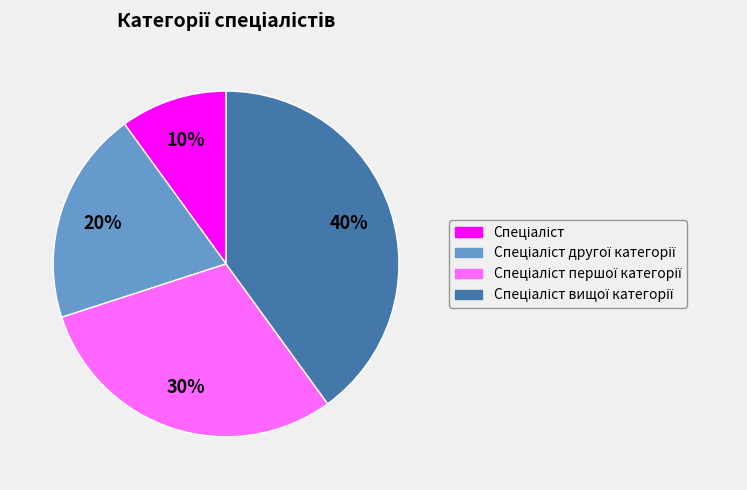

Is there any slice that represents more than half of the pie?

No